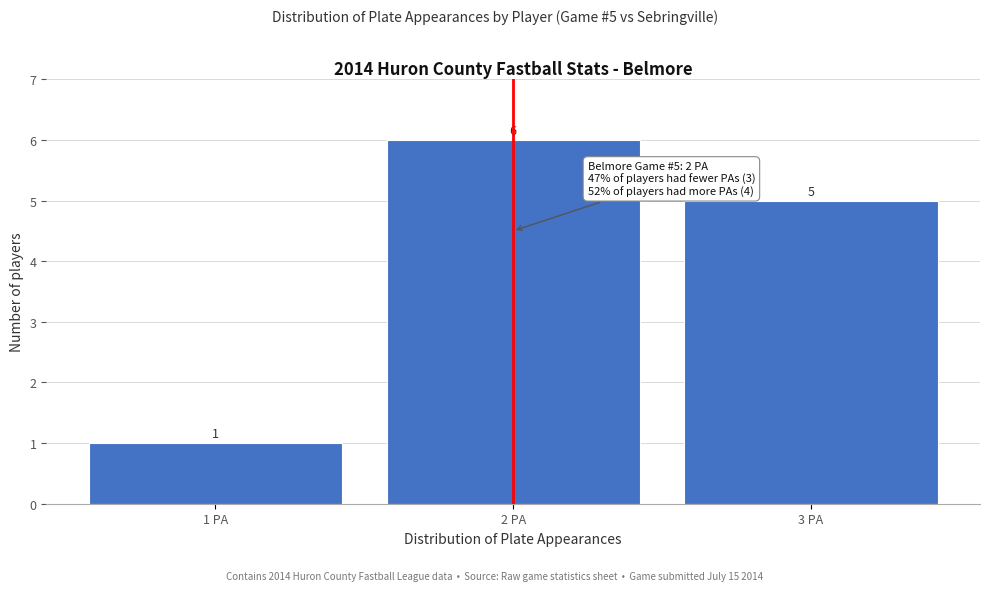

Over which range of the x-axis is the bar tallest?

1.5 to 2.5